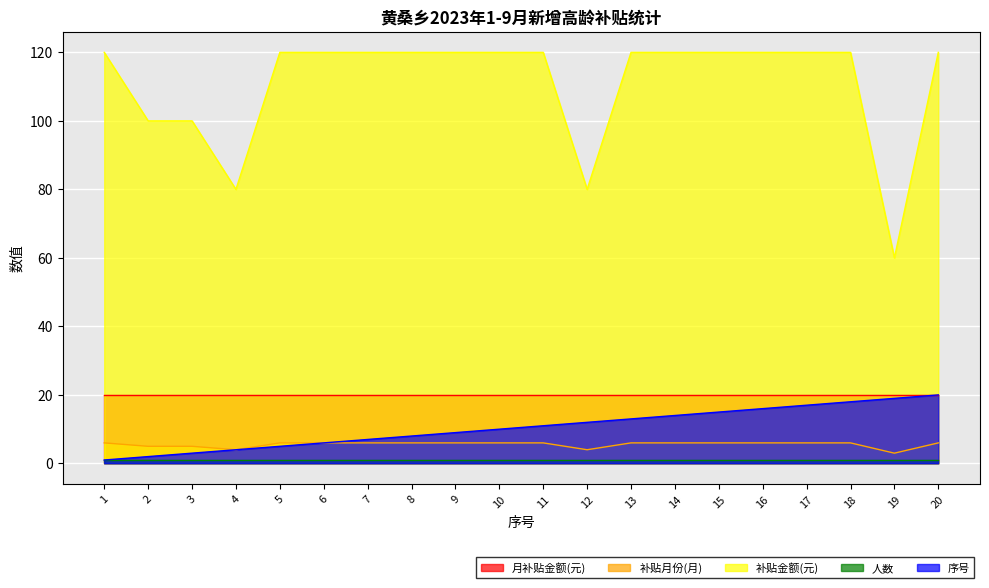

Which series has the largest range (max minus min)?

补贴金额(元)